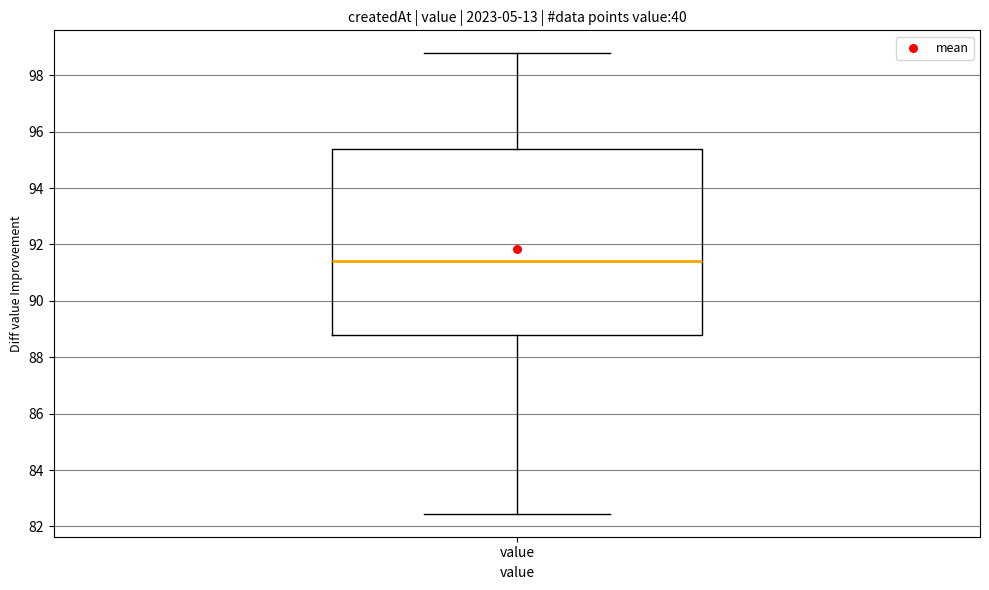

Where does the median line of the box for value sit on the y-axis? The values are not printed on the chart, so give them approximately, as read against the axis.

91.4